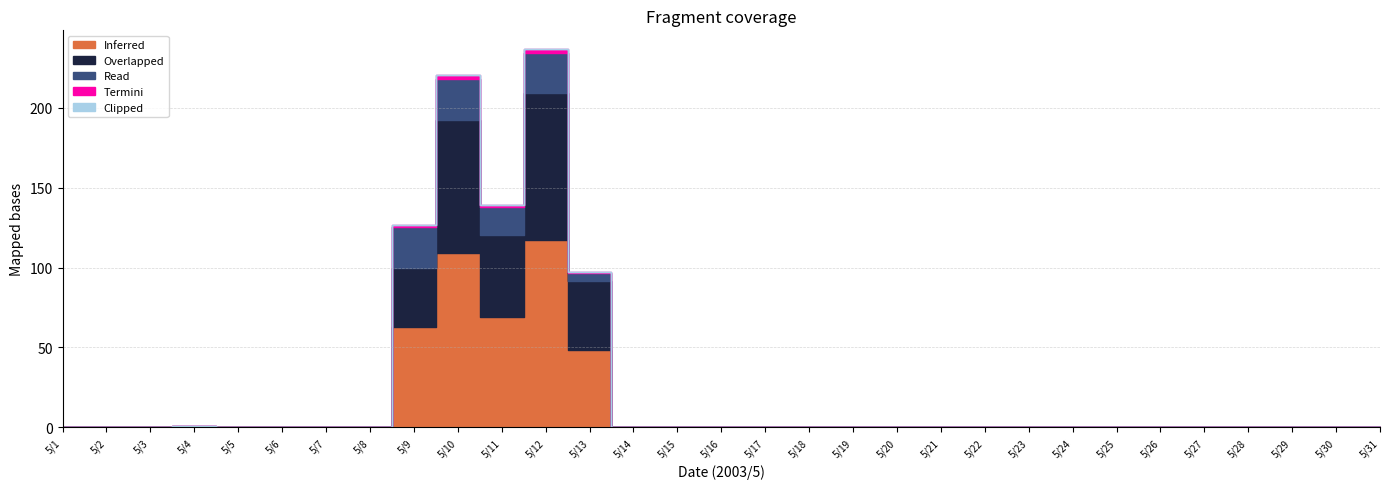

In Read, how many points are lower than both neighbors (excluding endpoints)?

1